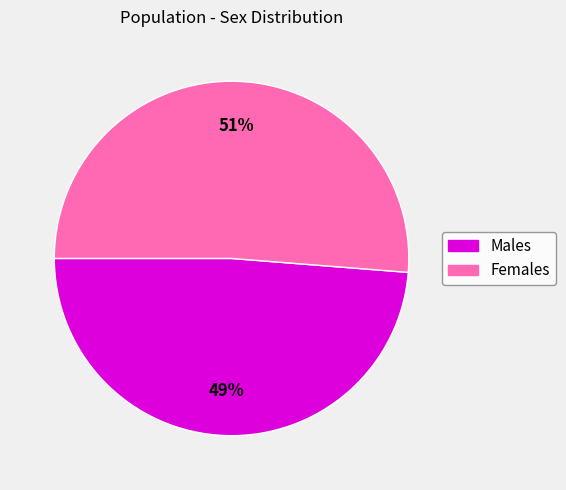

Is Males the majority of the pie?

No